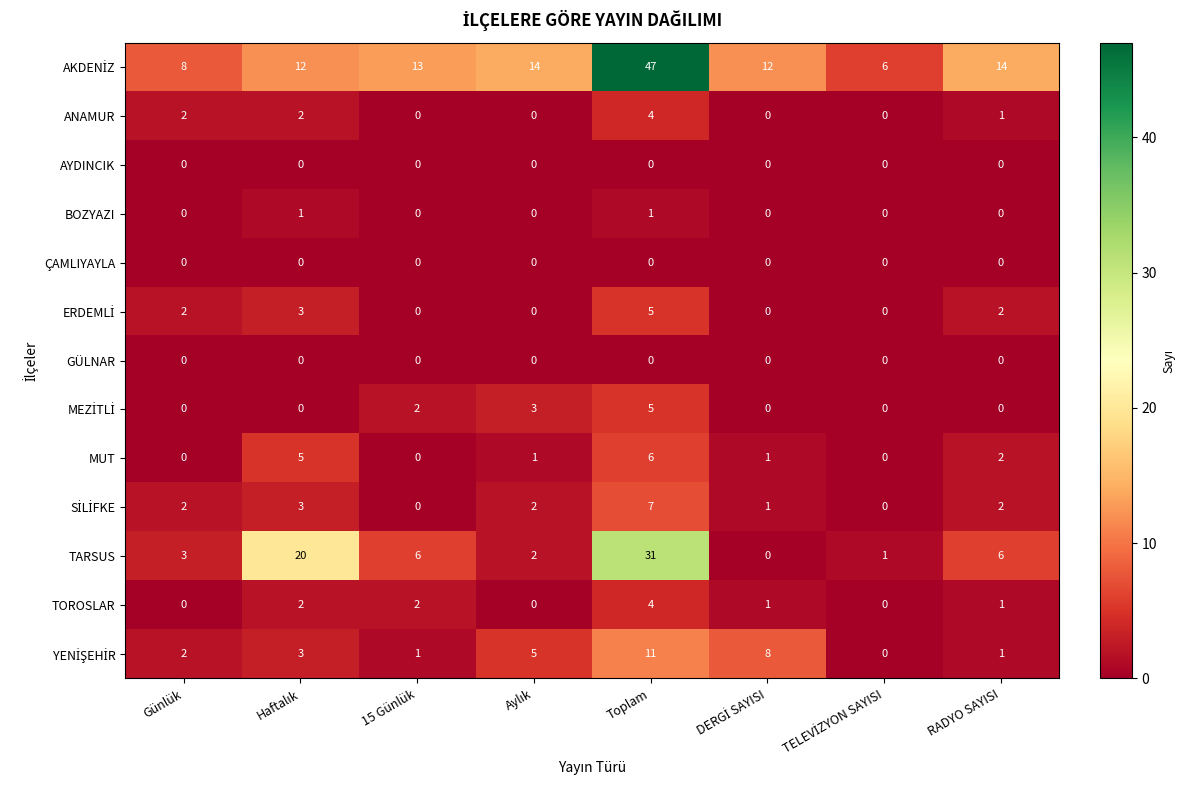

True or false: TARSUS has a value of 4 at RADYO SAYISI.

False